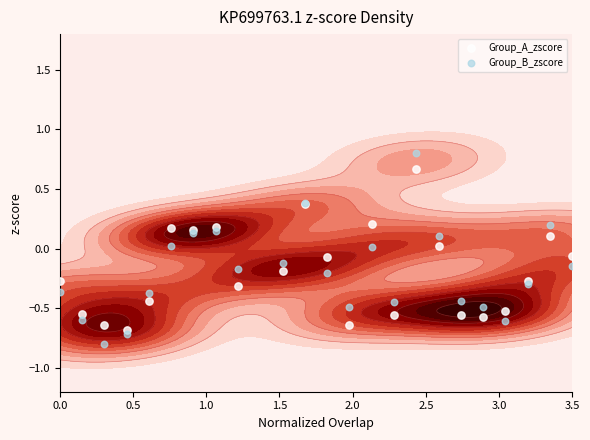

How many distinct data groups are displayed?

2